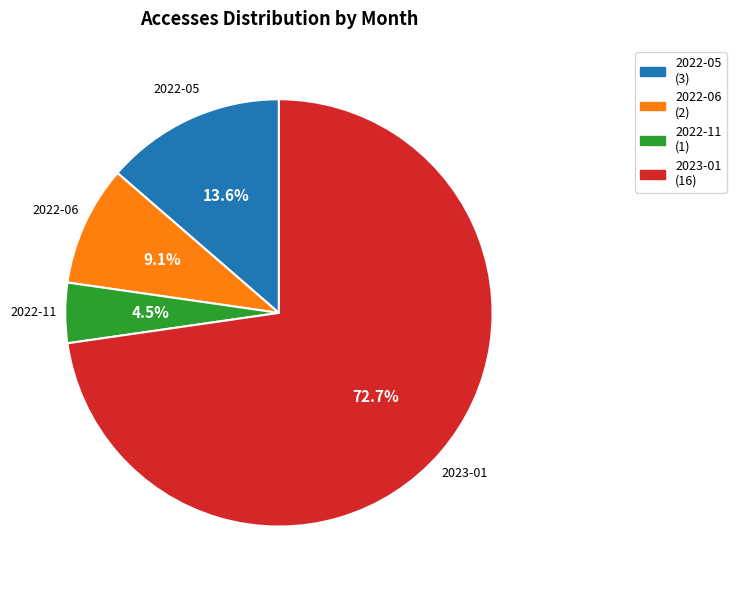

Count the number of slices in the pie.

4